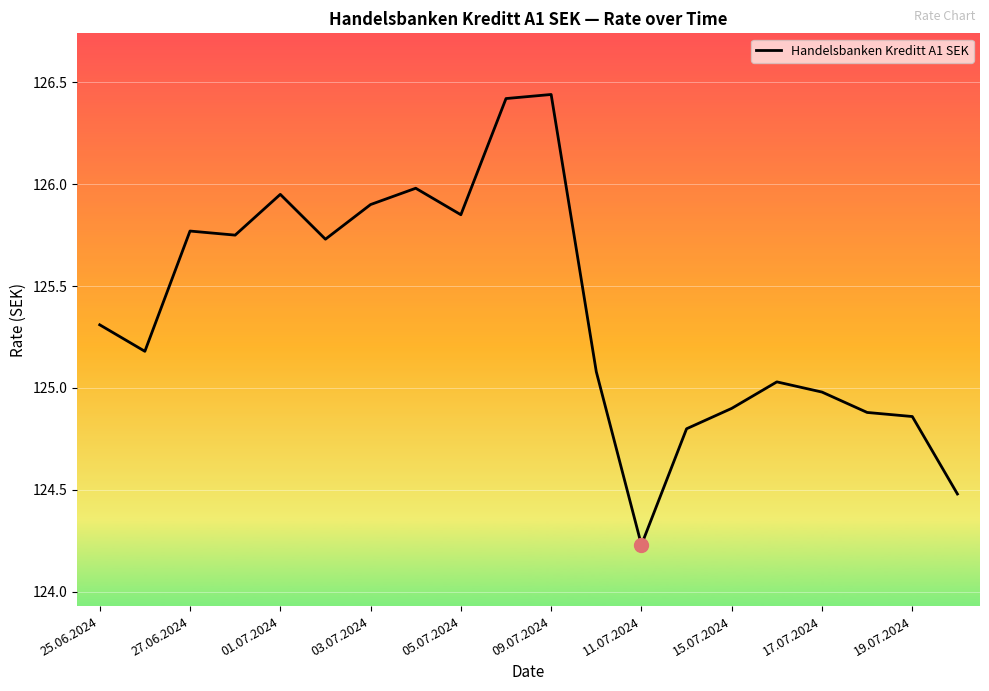

What is the difference between the maximum and minimum values?

2.2